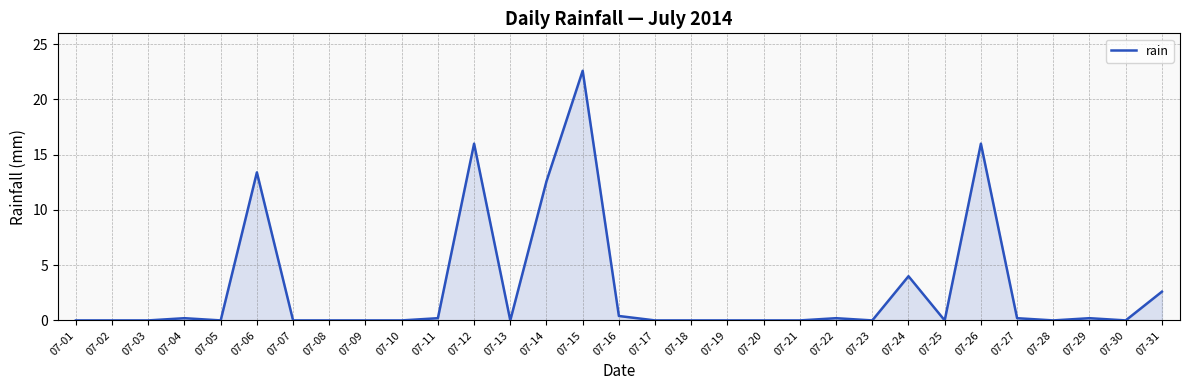

What is the sum of the values at 07-14 and 07-26?

28.6